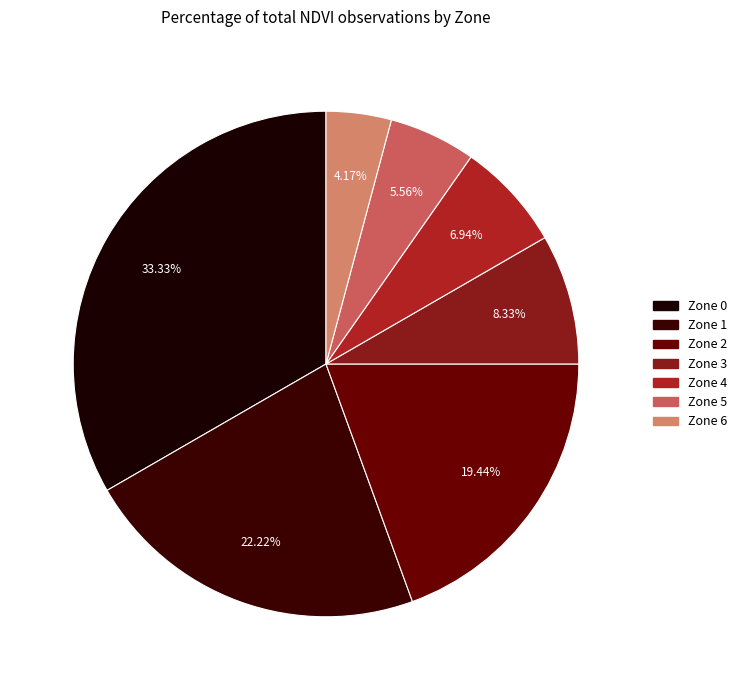

To the nearest percent, what is the difference between the Zone 3 and Zone 0 slice percentages?

25%